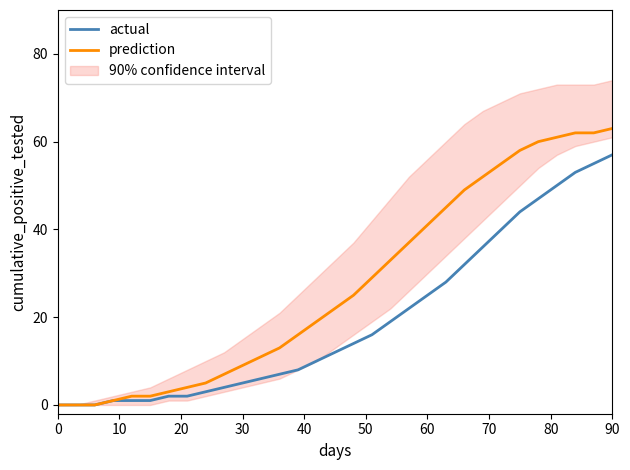

Is it true that prediction equals 85 at 90?

False